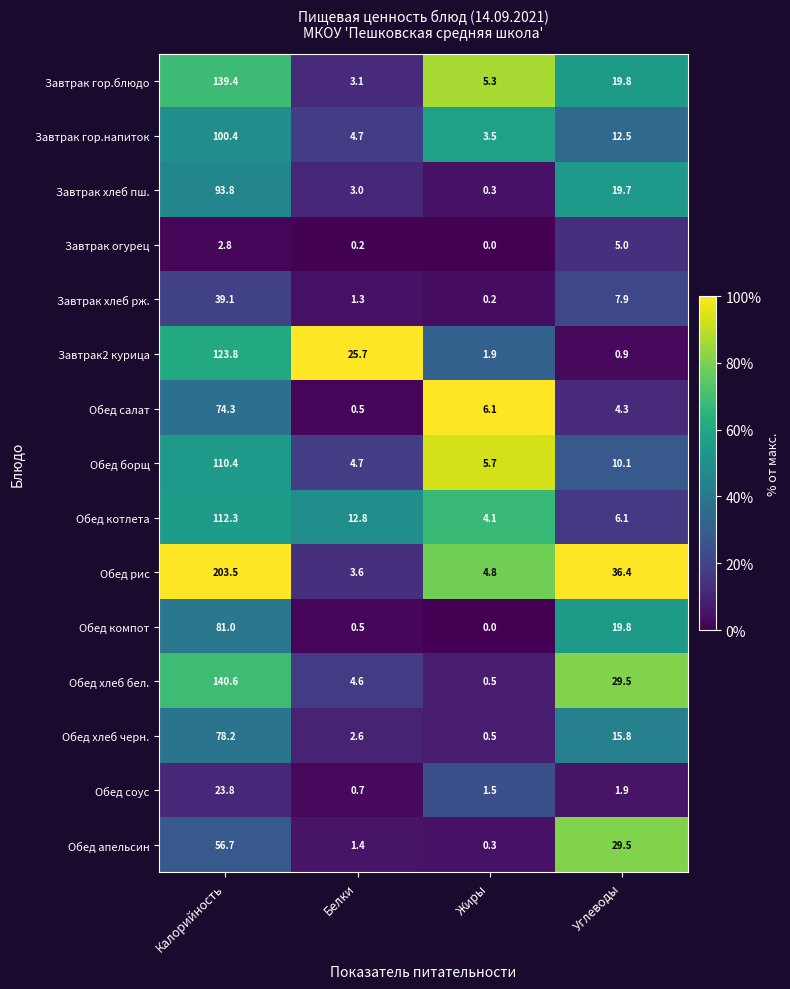

Rank the categories by Завтрак огурец value from lowest to highest.

Жиры, Белки, Калорийность, Углеводы